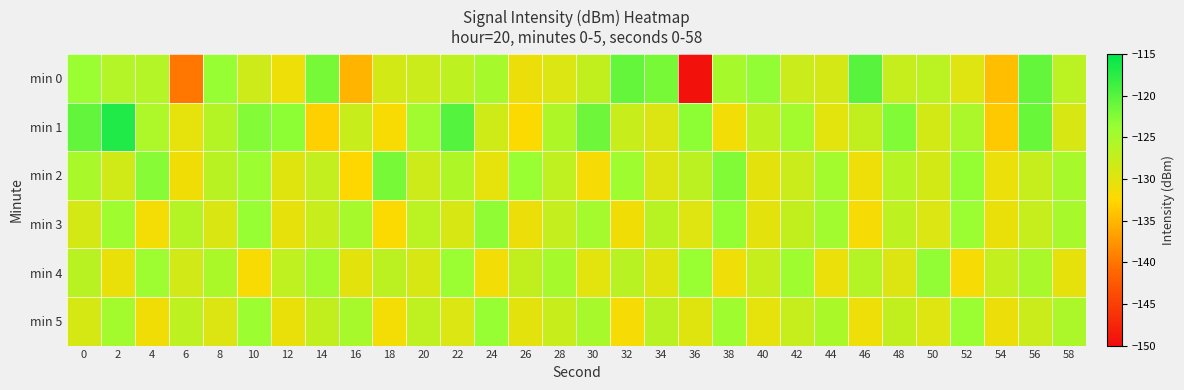

Which label corresponds to the smallest value in the chart?

36